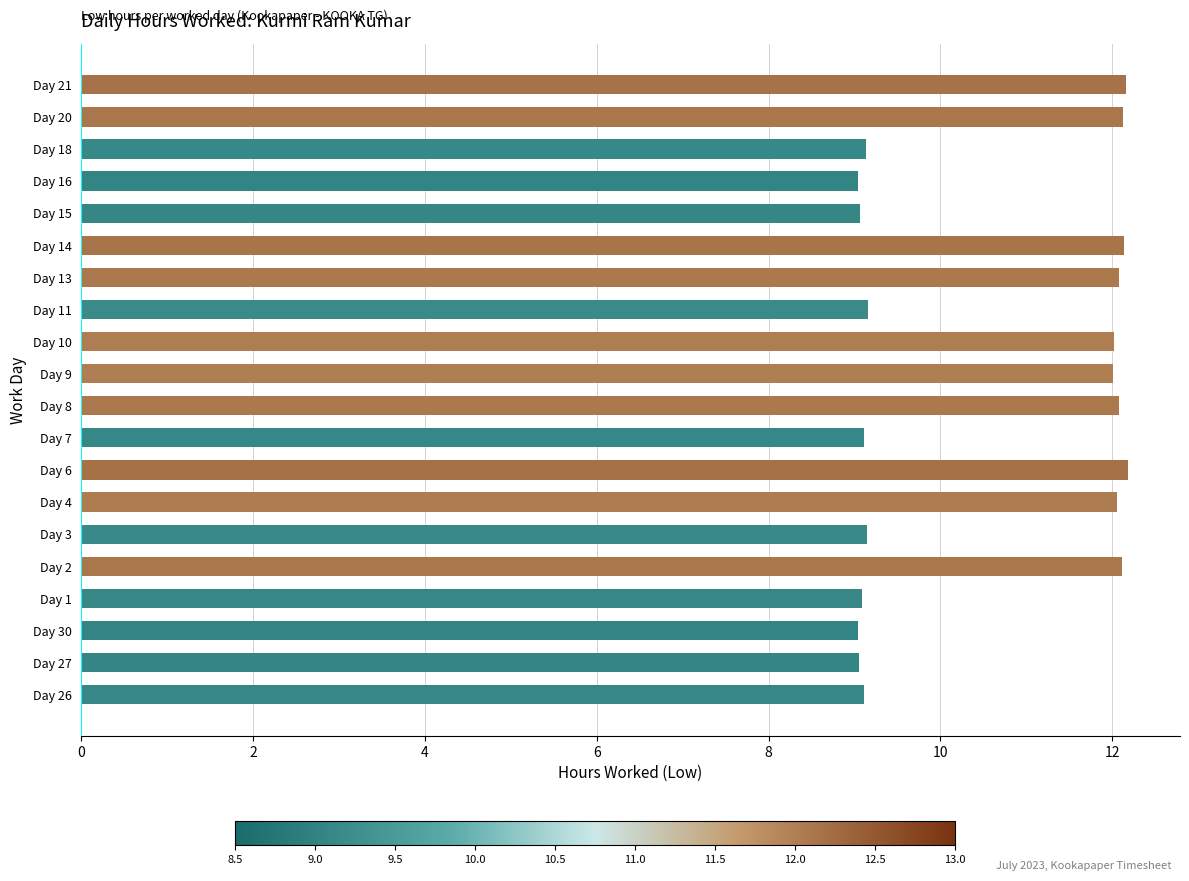

What is the average value?

10.6